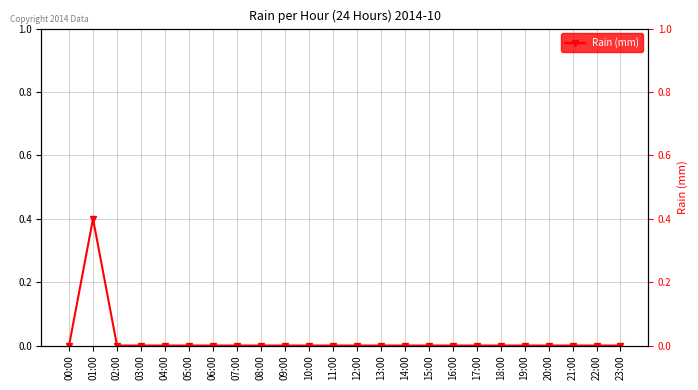

Which has a higher value, 07:00 or 23:00?

07:00